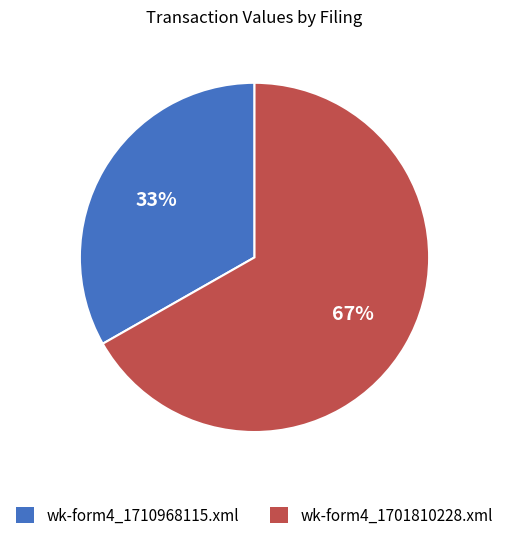

Rank the categories by value from highest to lowest.

wk-form4_1701810228.xml, wk-form4_1710968115.xml